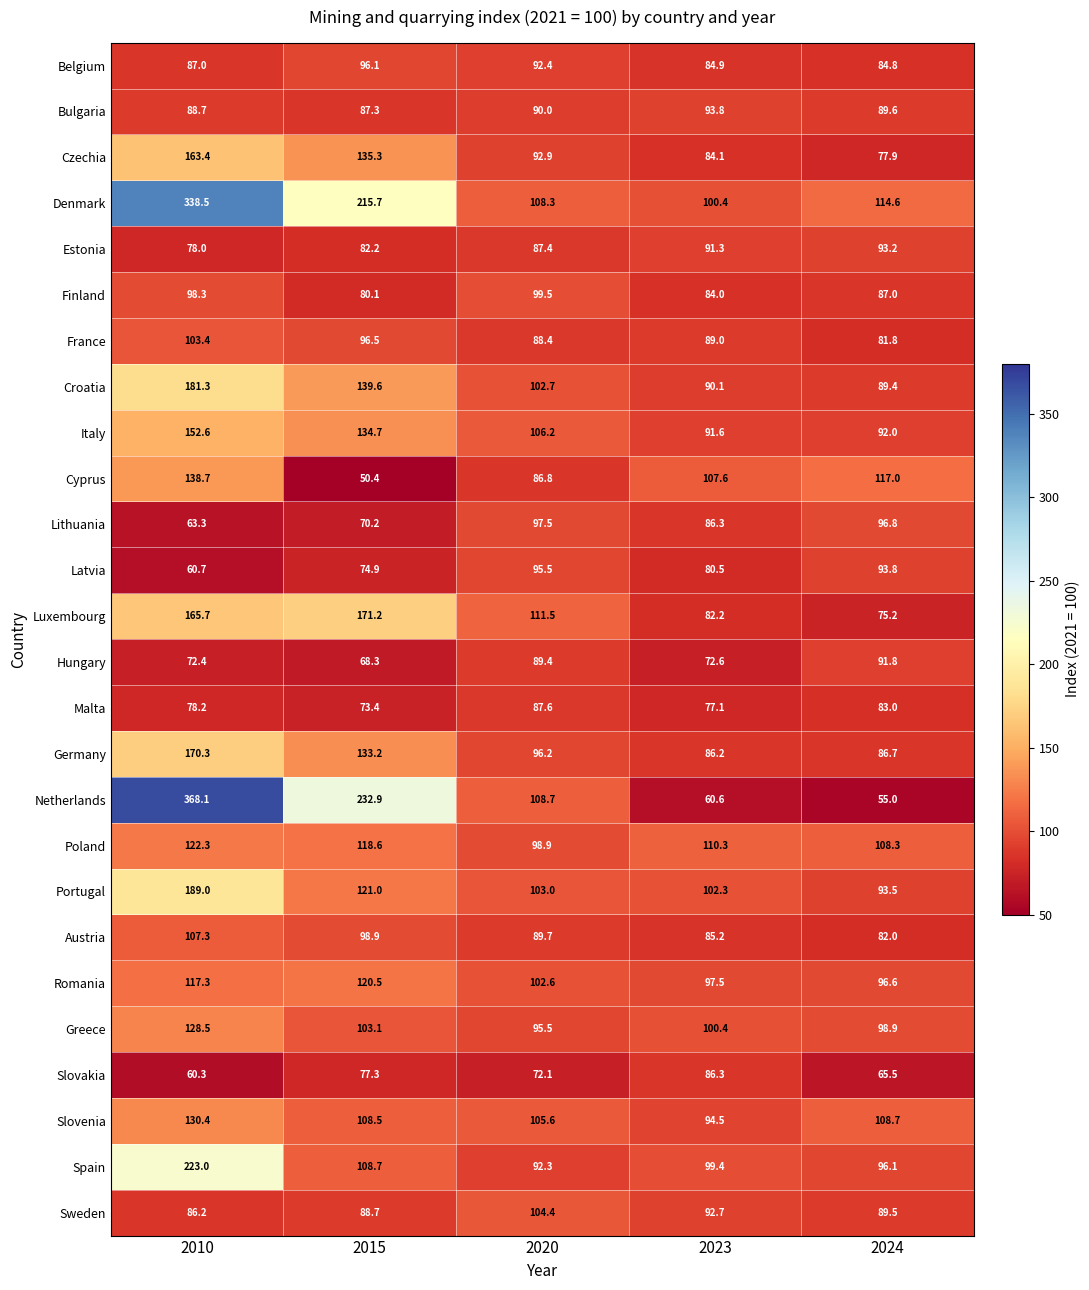

How many categories are shown in the chart?

5